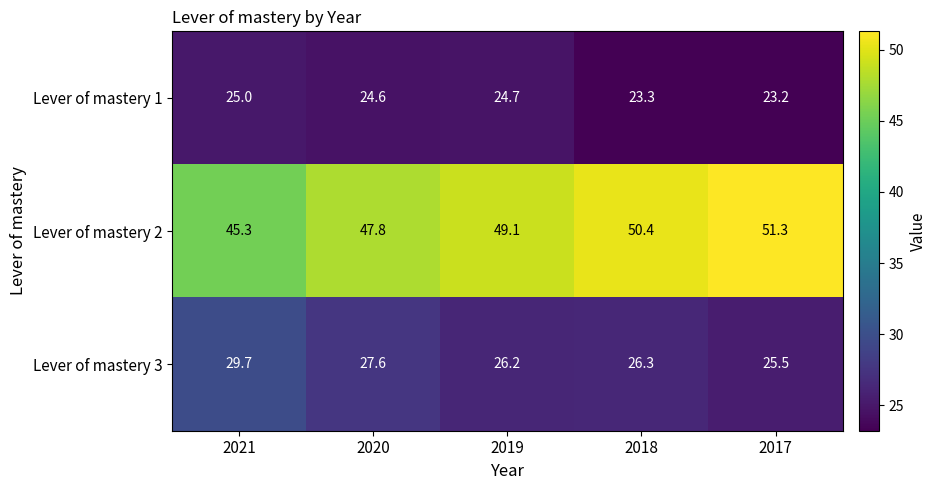

What is the difference between the highest and lowest values at 2019?

24.4